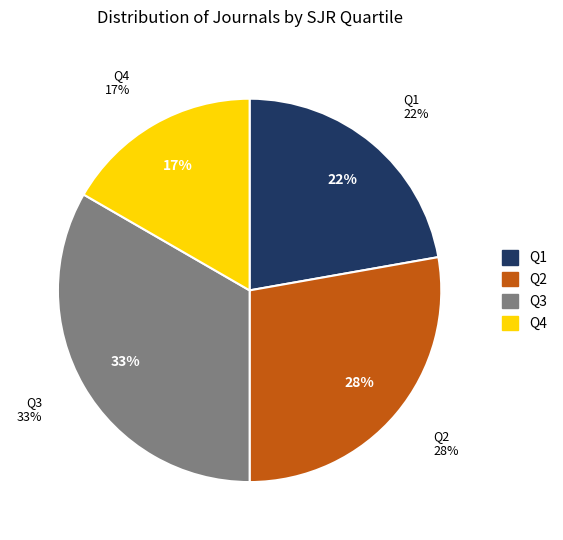

Does any single category account for the majority?

No